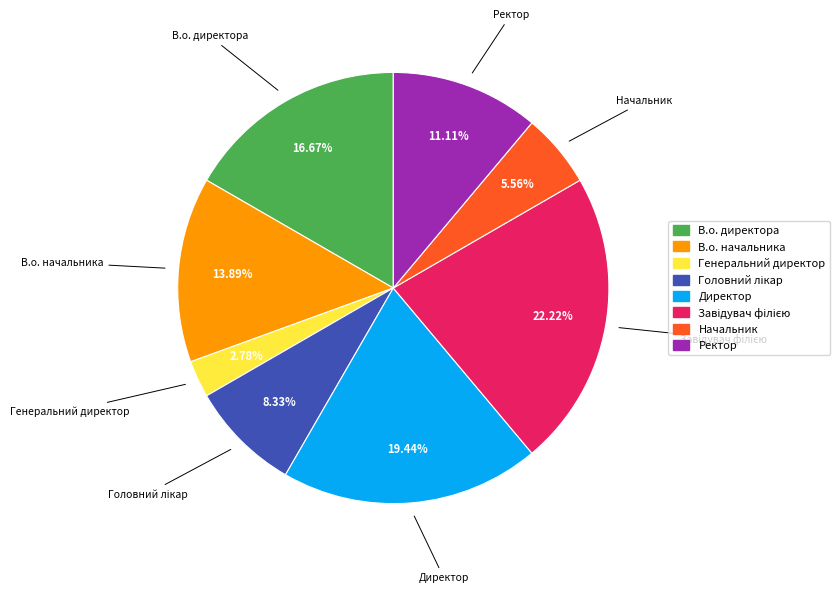

How much of the chart is everything except Начальник?

94.4%